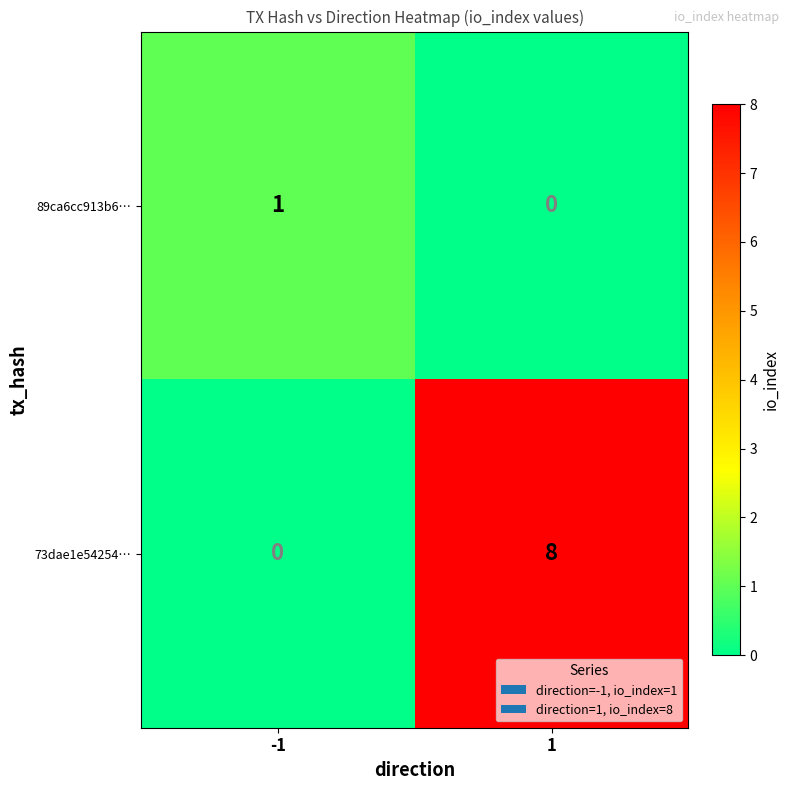

Which series has the largest total across all categories?

73dae1e54254…